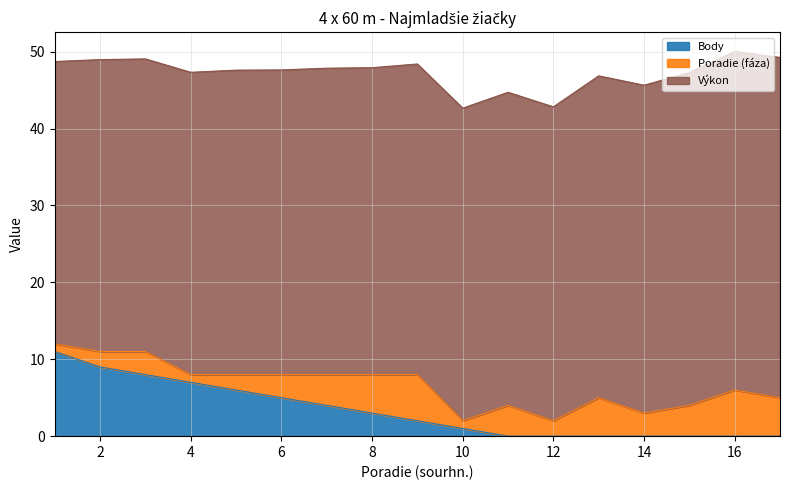

Is the value of Body at 17 greater than the value of Poradie (fáza) at 15?

No